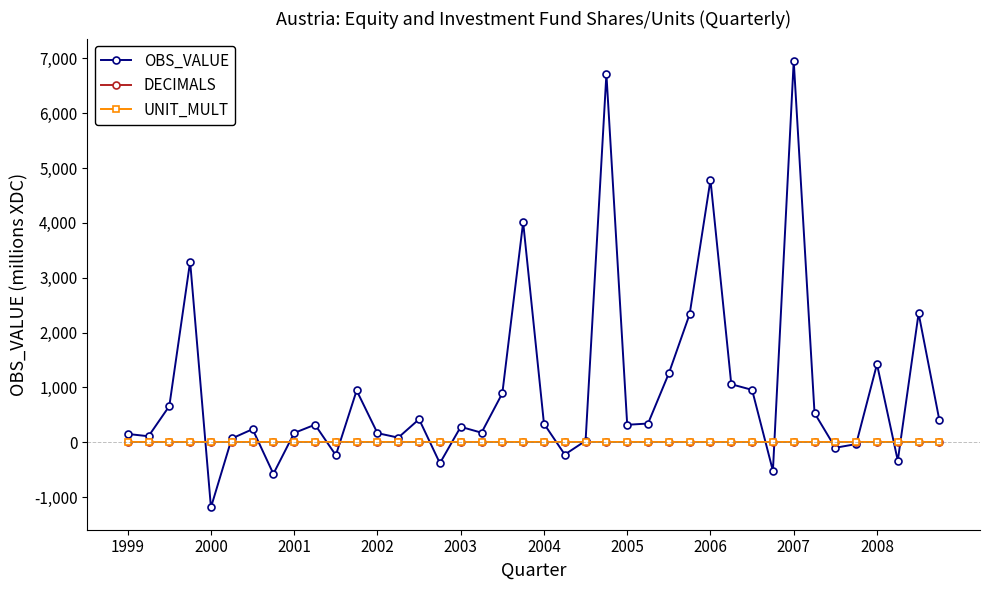

What is the lowest value of the OBS_VALUE series?

-1190